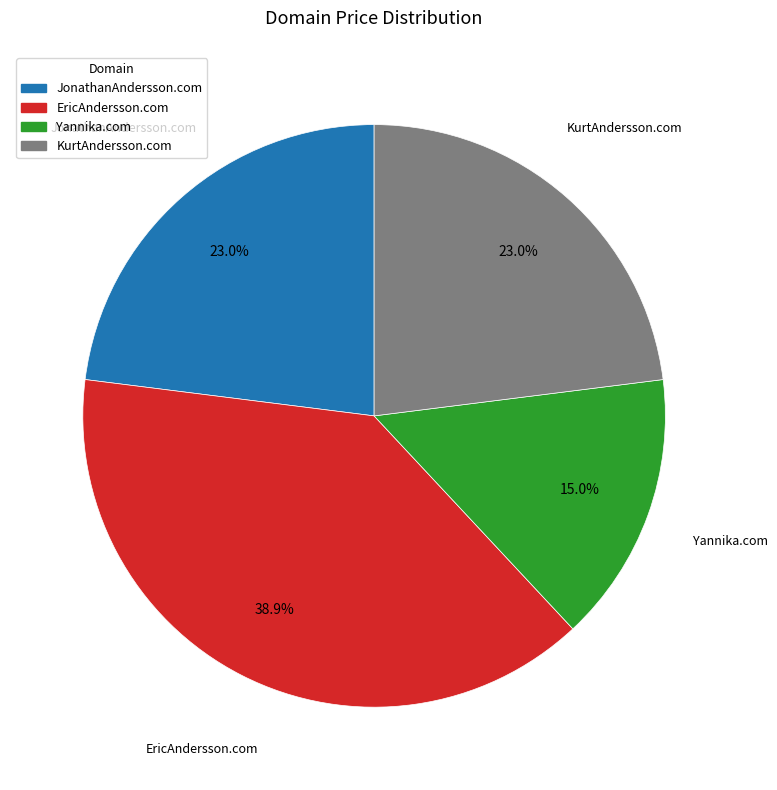

Approximately how many times larger is the value at JonathanAndersson.com compared to EricAndersson.com?

0.6